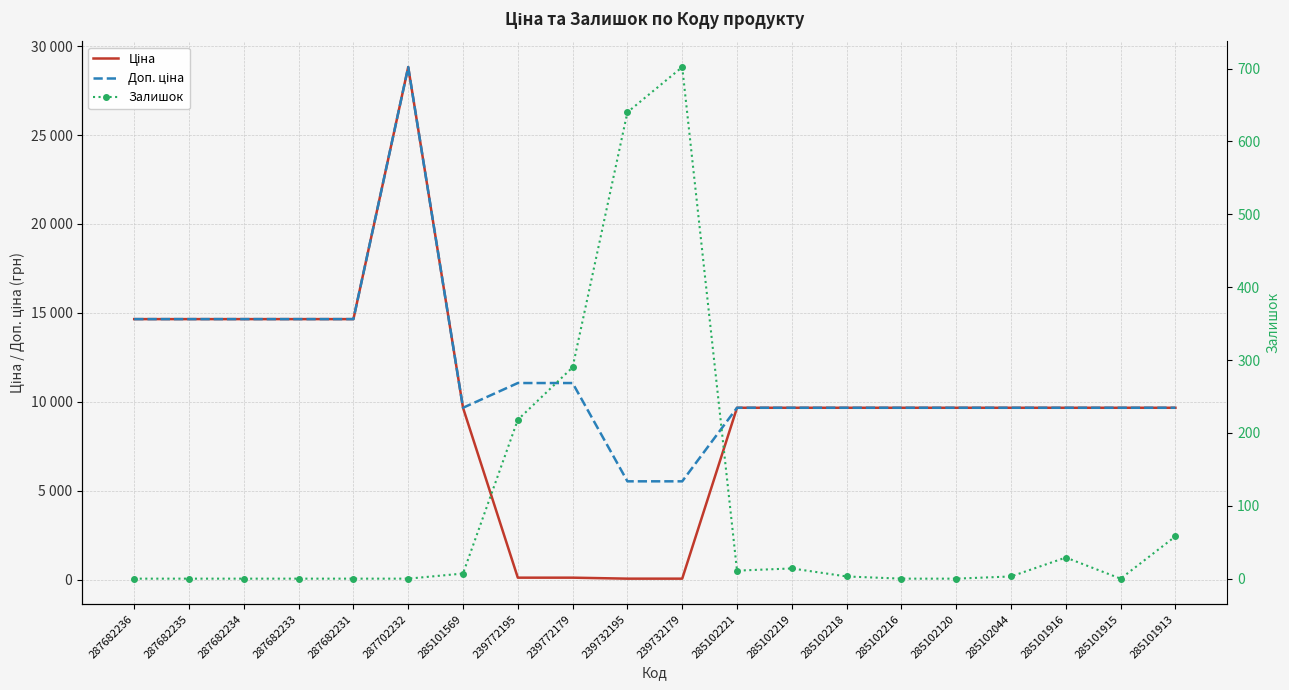

What value does the Ціна series have at 285102218?

9664.7